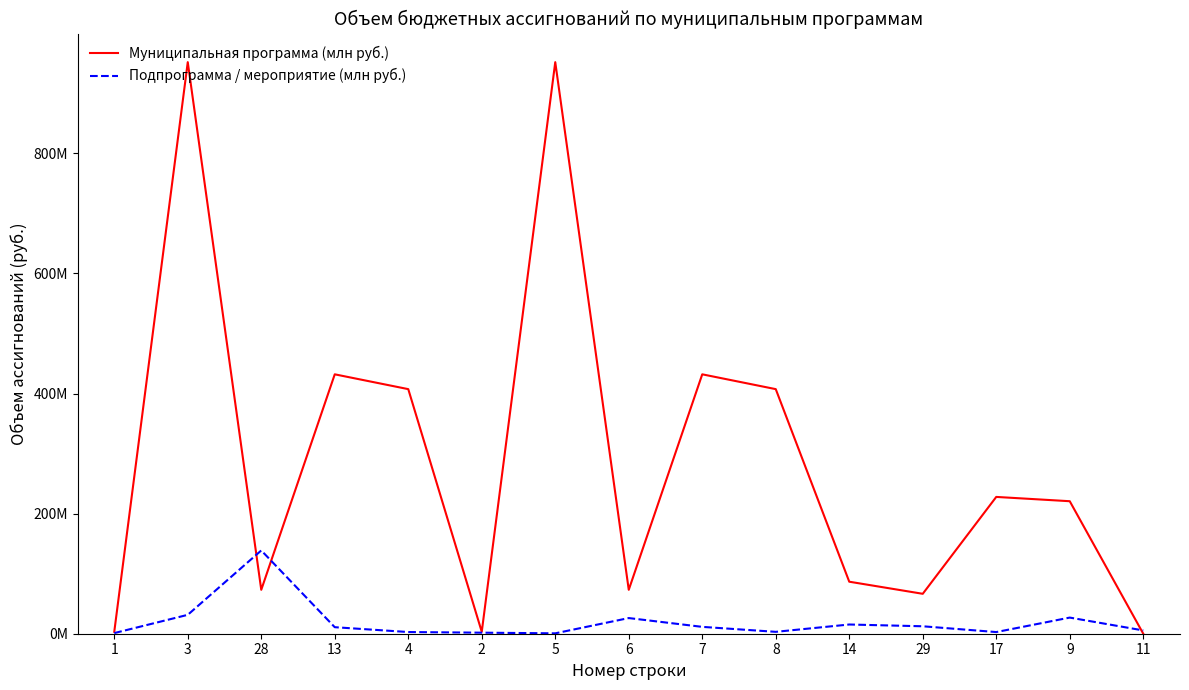

What is the highest value of the Подпрограмма / мероприятие (млн руб.) series?

138670086.8